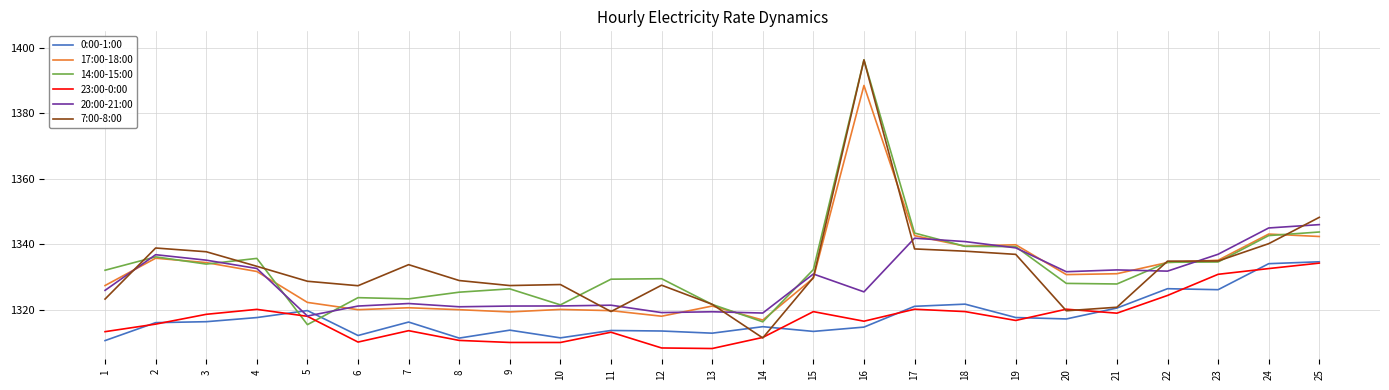

How many series are shown in this chart?

6